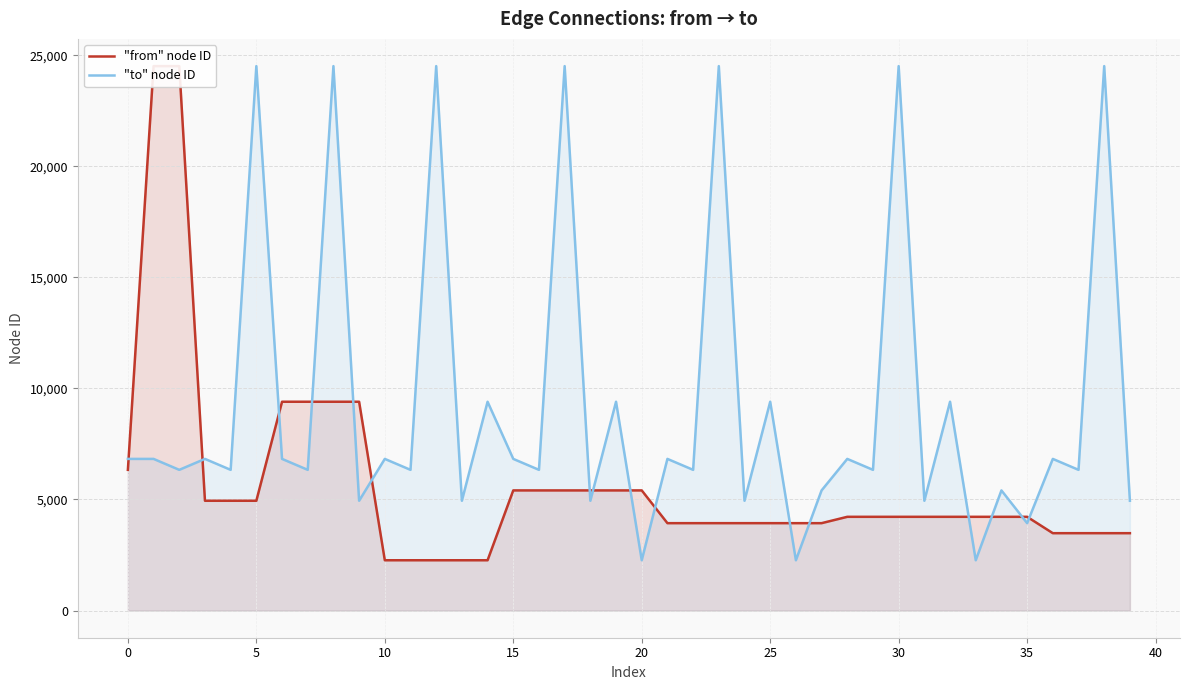

The value of "from" node ID at 12 is 2263. True or false?

True